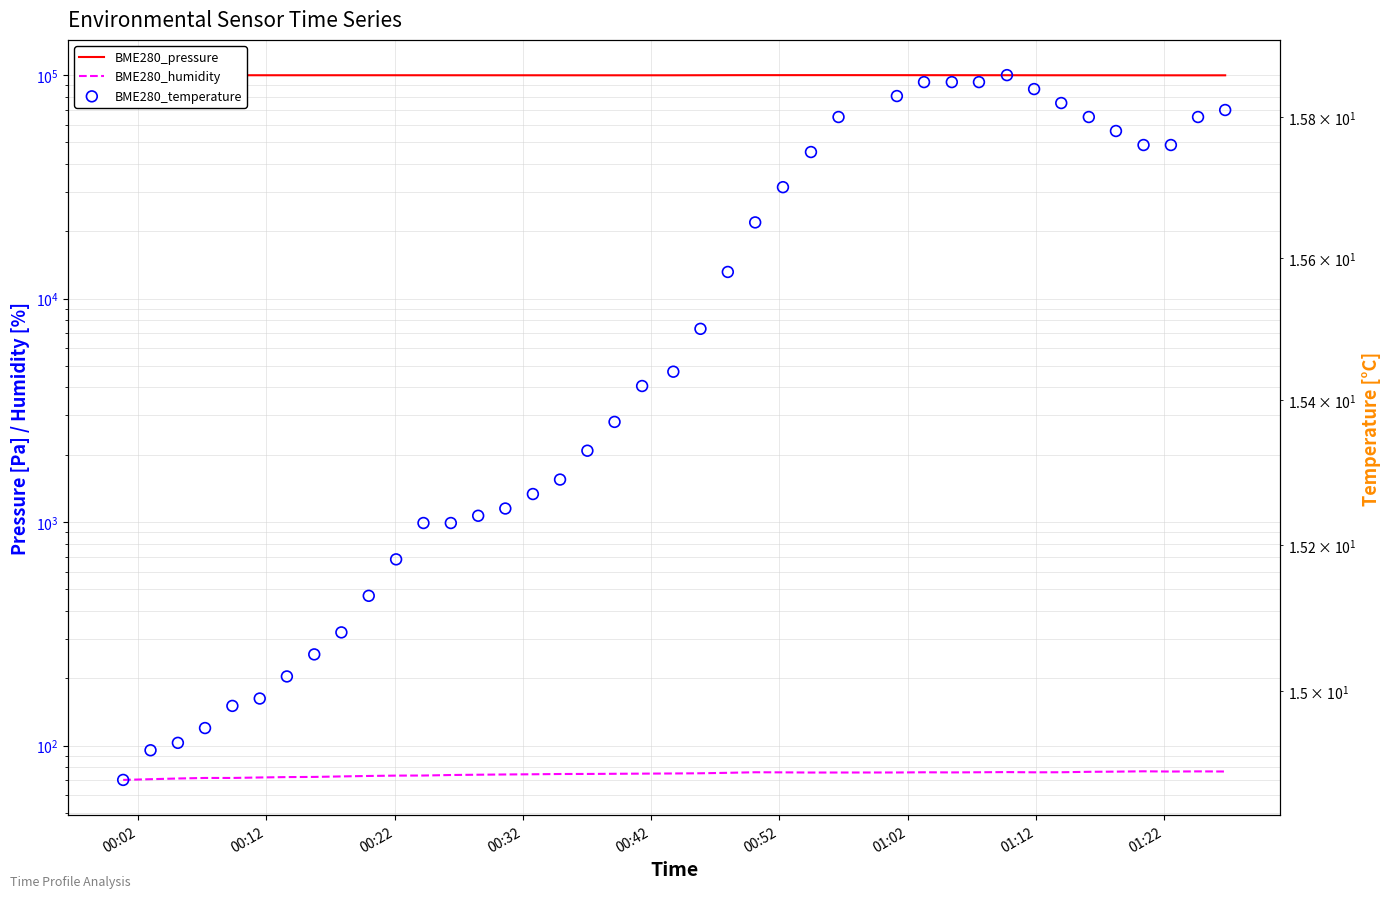

At how many categories does at least one series exceed 74659?

40